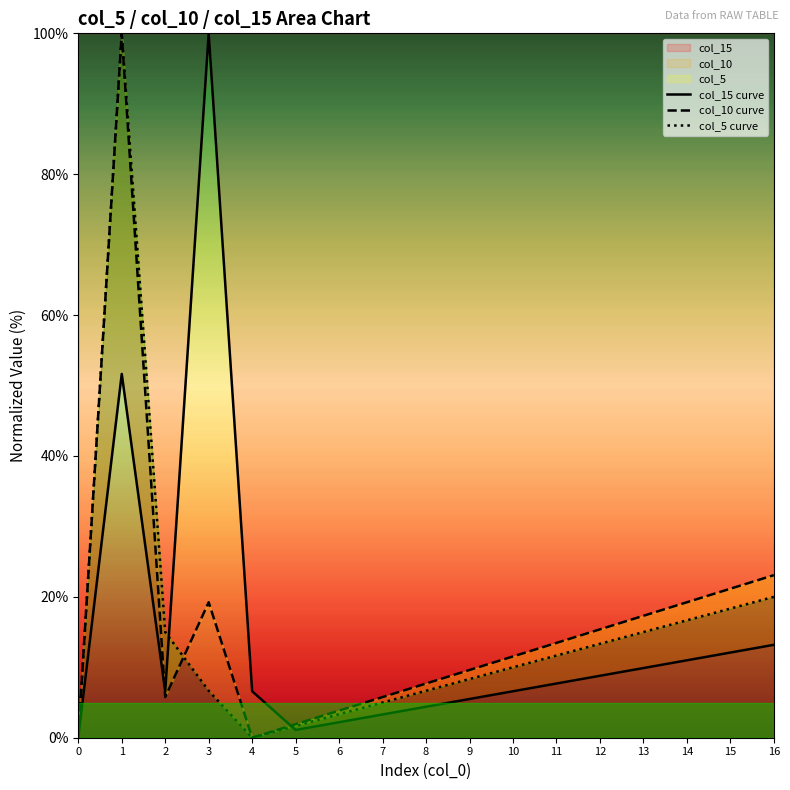

Is it true that col_15 equals 13.2 at 16?

True